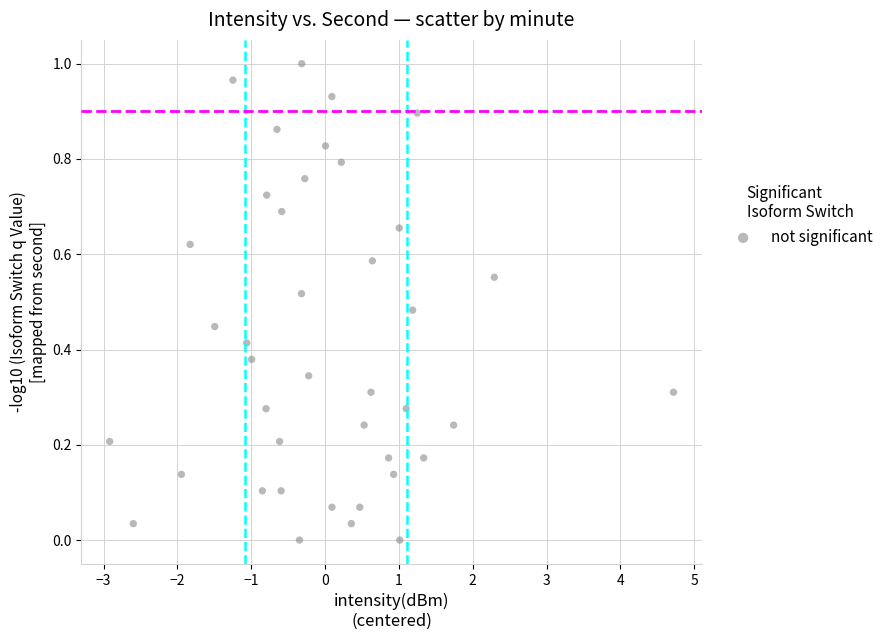

What is the range of X values (max minus min)?

7.6